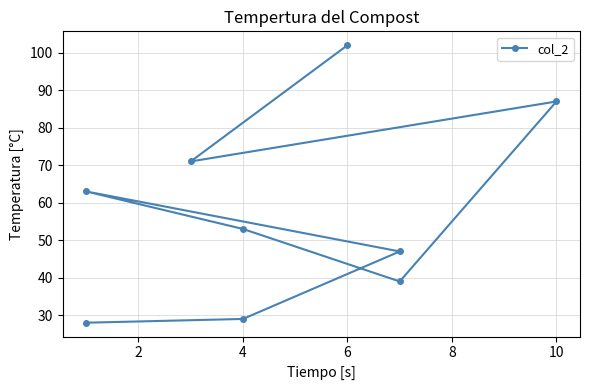

What is the minimum value shown in the chart?

28